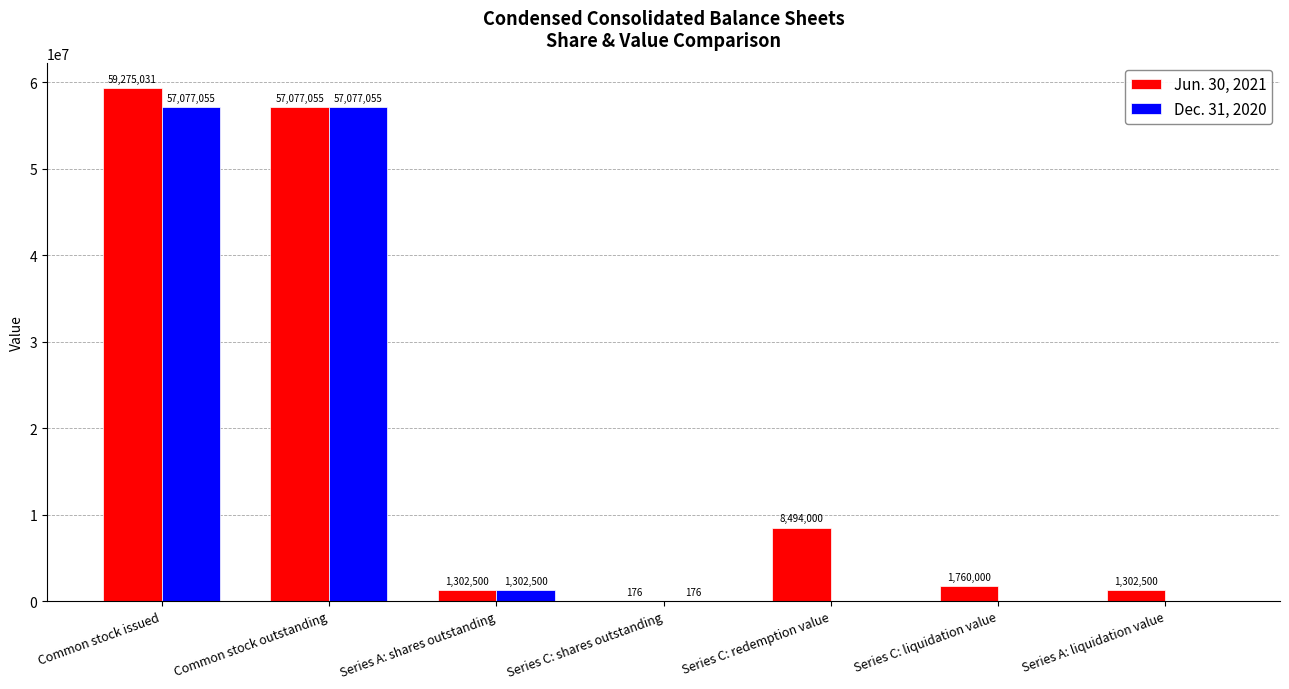

Where is Jun. 30, 2021 nearest to the value 29637603?

Series C: redemption value